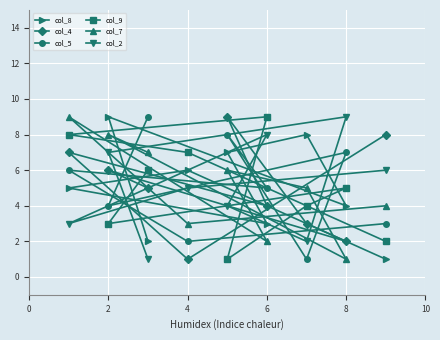

The col_4 series shows 2 at 2. True or false?

False